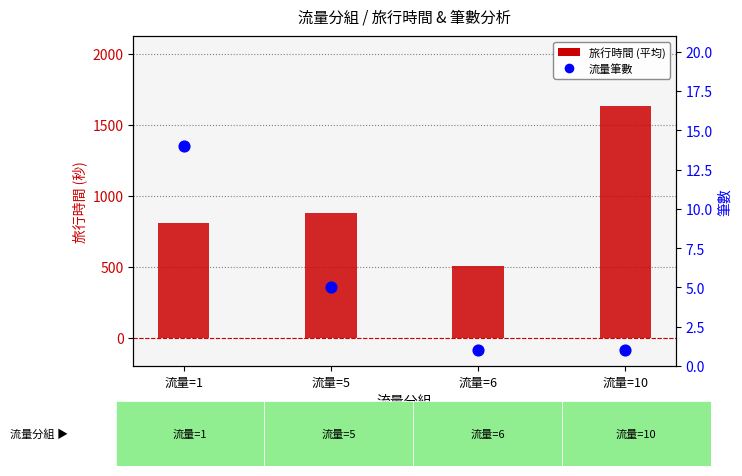

What are all the series names shown in the legend?

旅行時間 (平均), 流量筆數